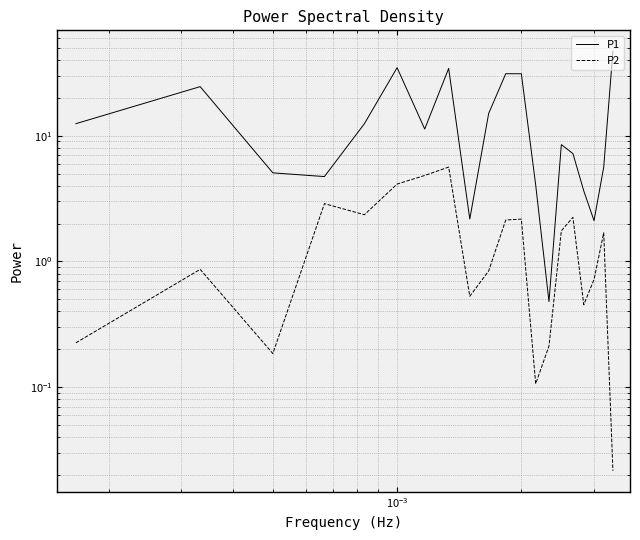

What is the difference between the maximum and minimum values in the P1 series?

46.4